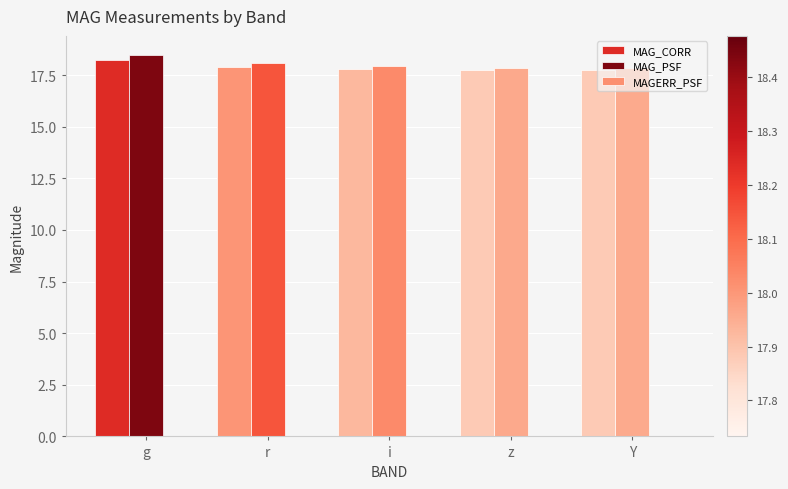

The value of MAG_PSF at g is 29.2. True or false?

False